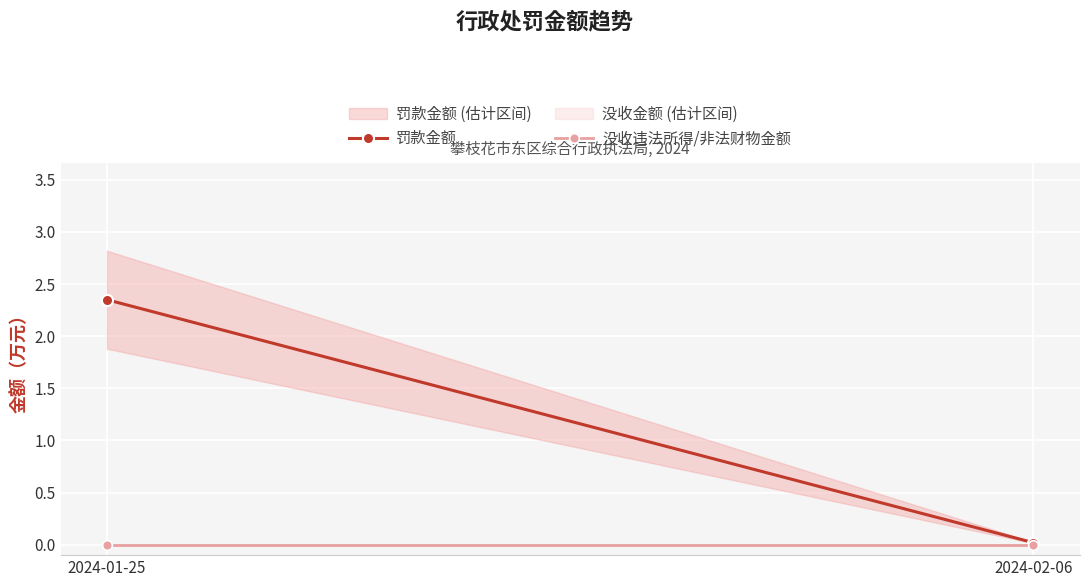

Is it true that 没收违法所得/非法财物金额 equals 0.0 at 2024-02-06?

True